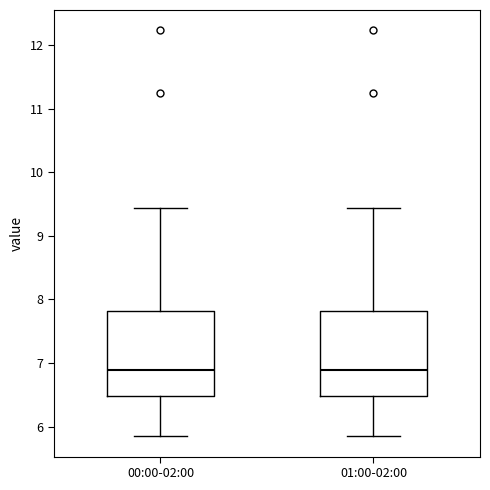

Reading left to right, transcribe this box plot: for each box, give where its median line is, the range the box spans, and where its two whiskers end, as read against the y-axis. The values are not printed on the chart, so give them approximately, as read against the axis.

00:00-02:00: median 6.9, box 6.5 to 7.8, whiskers 5.9 to 9.4
01:00-02:00: median 6.9, box 6.5 to 7.8, whiskers 5.9 to 9.4